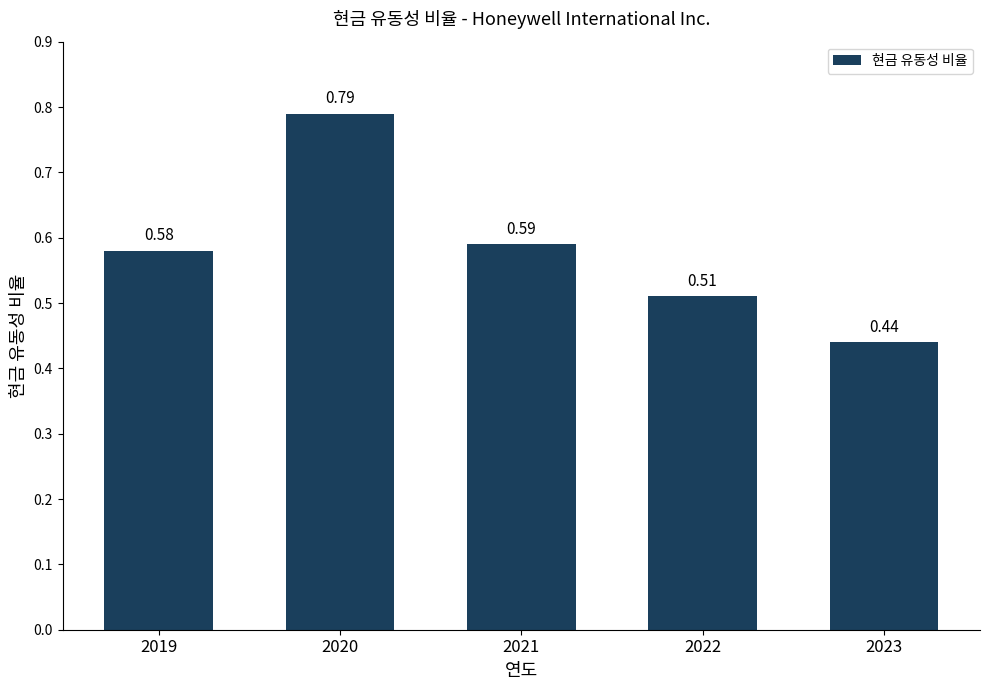

The chart shows a value of 0.1 at 2022. True or false?

False